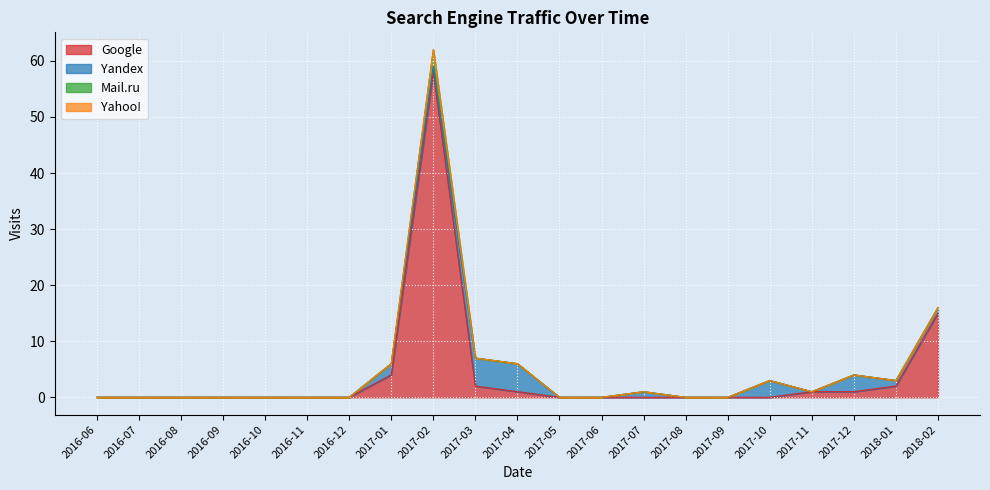

How many lines are shown in the chart?

4